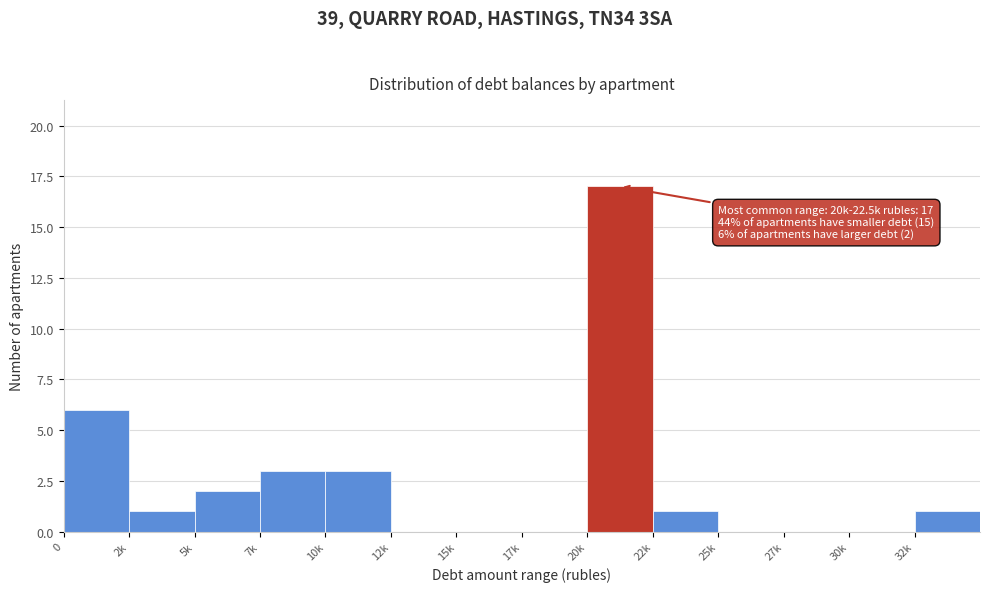

Reading left to right, extract all data points from this chart.

0=6	2k=1	5k=2	7k=3	10k=3	12k=0	15k=0	17k=0	20k=17	22k=1	25k=0	27k=0	30k=0	32k=1